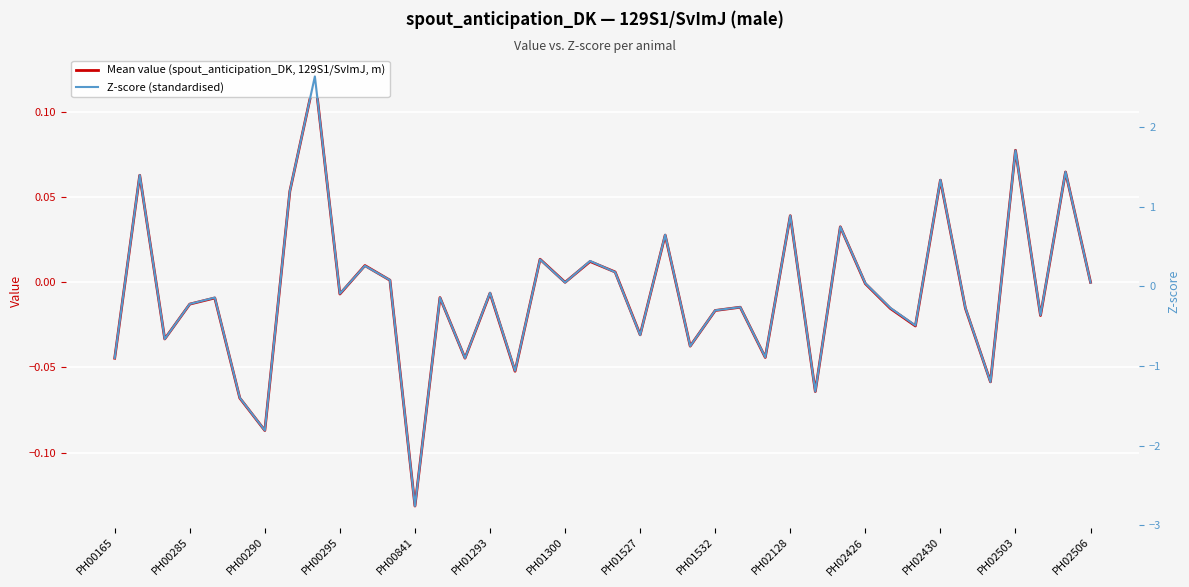

What is the minimum value for Z-score (standardised)?

-2.8